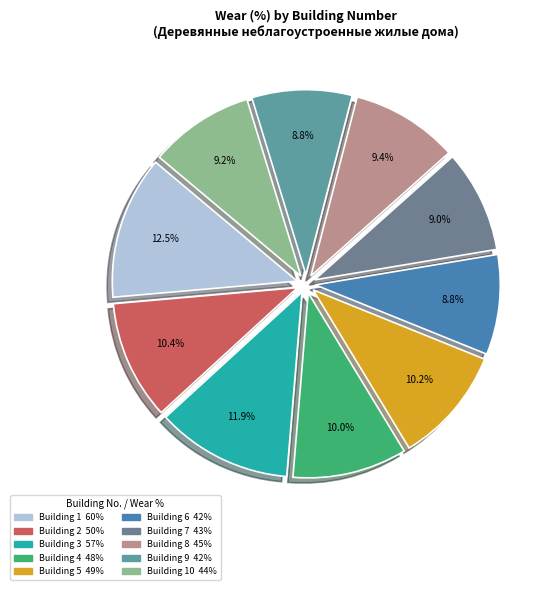

To the nearest percent, what is the average slice percentage?

10%